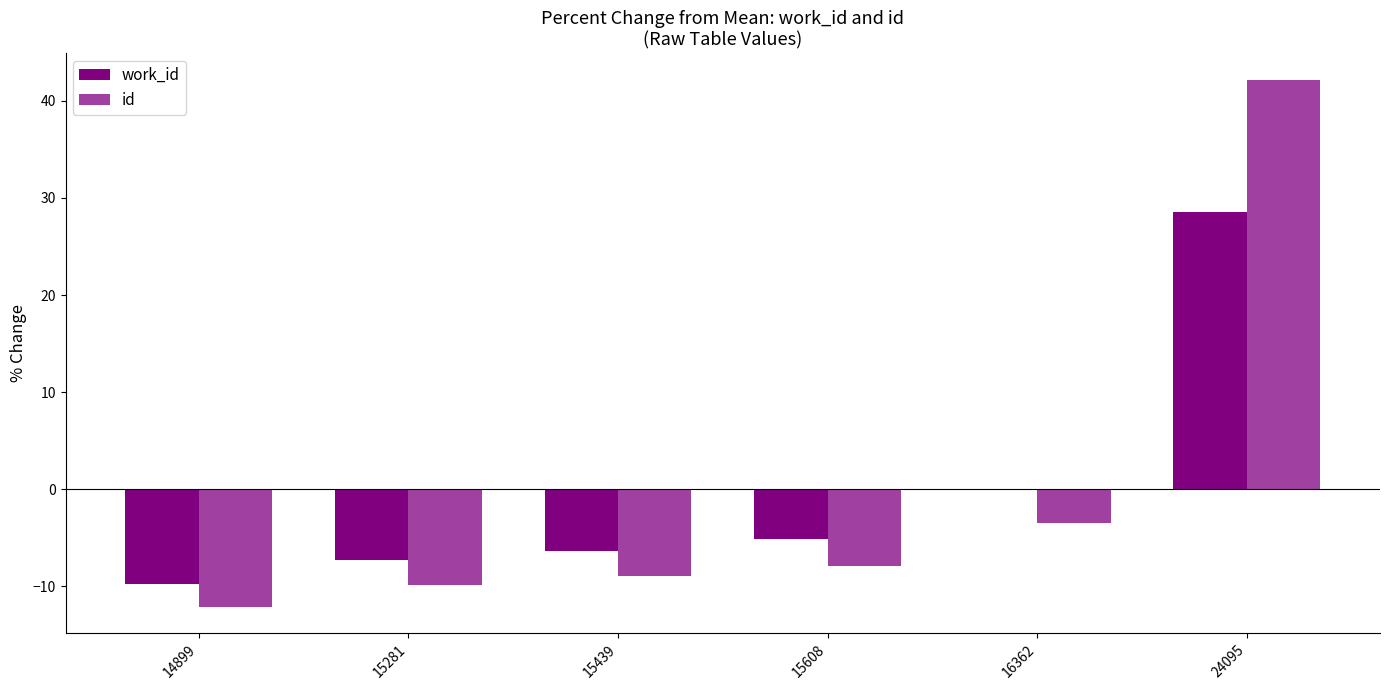

How many series are shown in this chart?

2